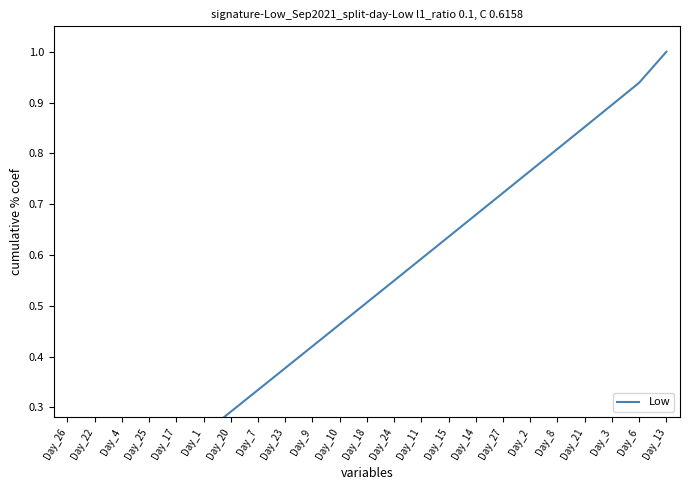

What is the maximum value shown in the chart?

1.0